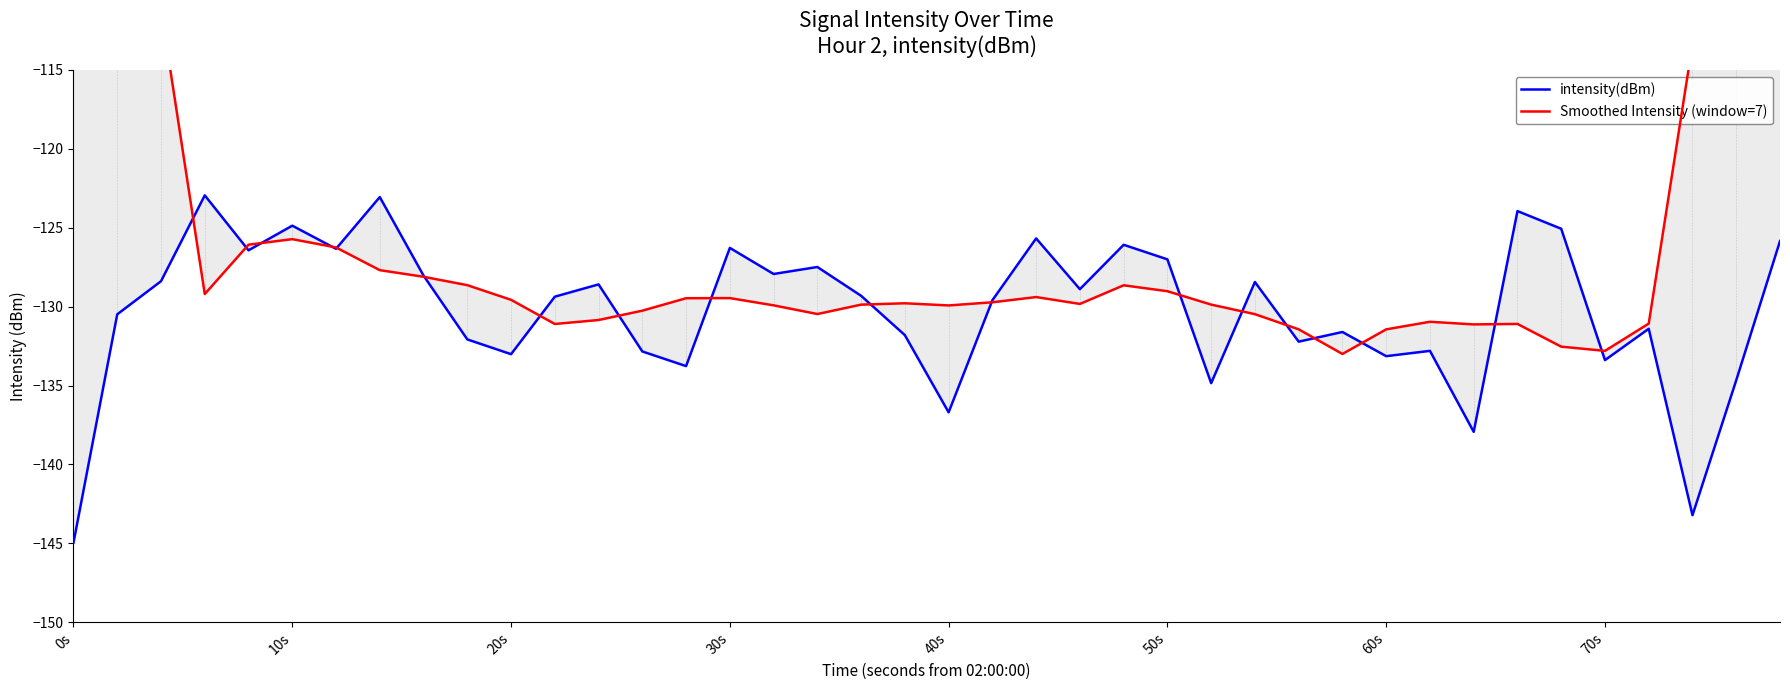

At which label does Smoothed Intensity (window=7) reach its peak?

0s